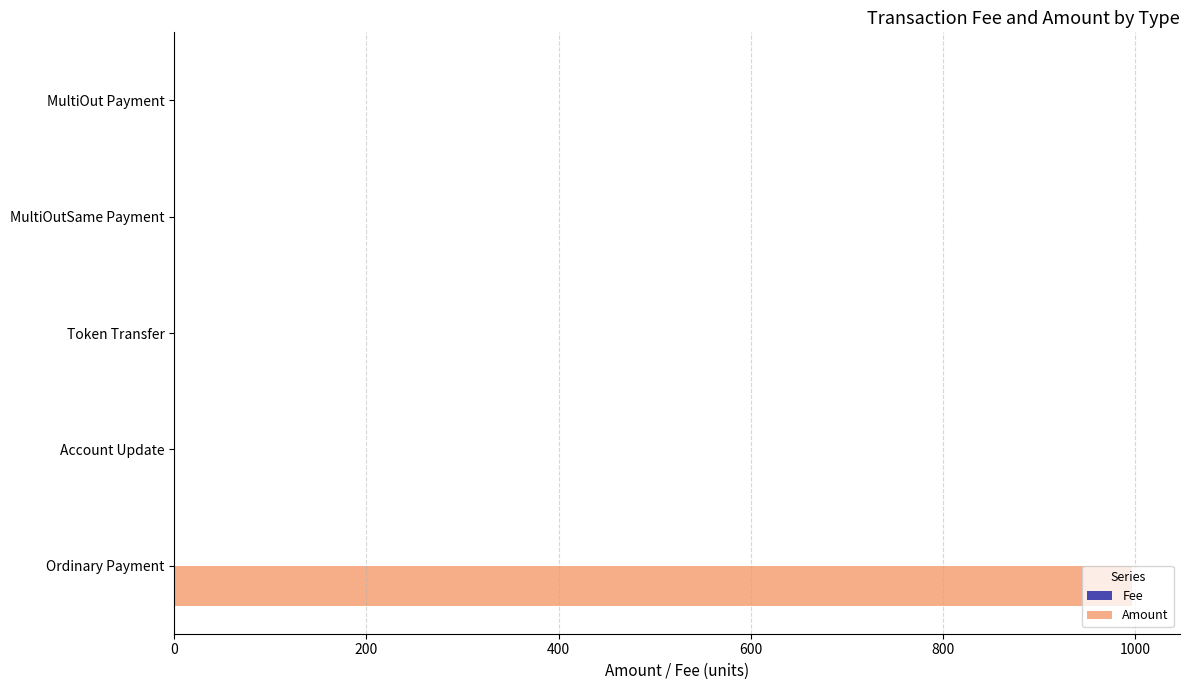

How many series are shown in this chart?

2